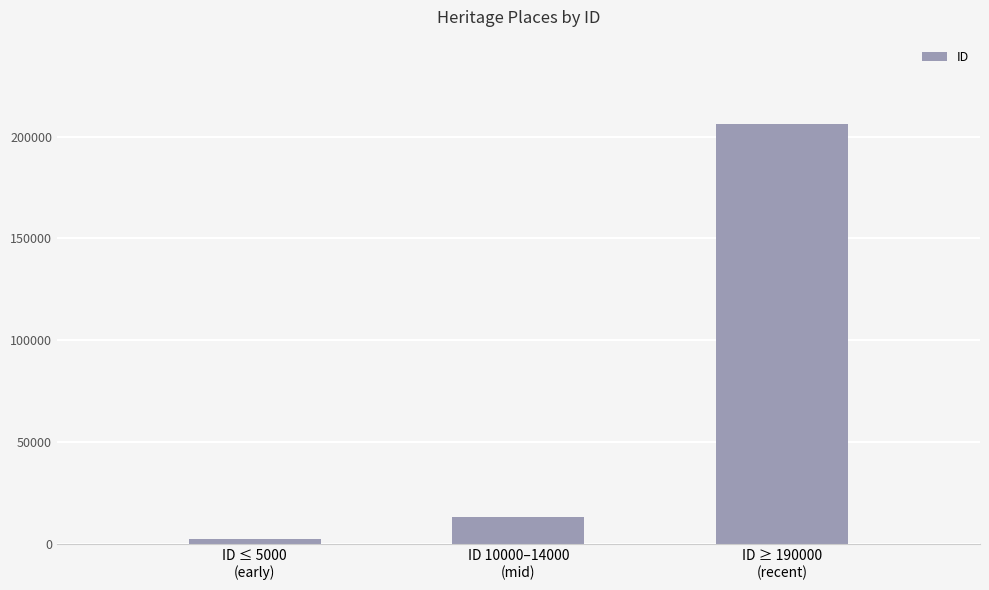

What is the greatest value displayed?

206304.6